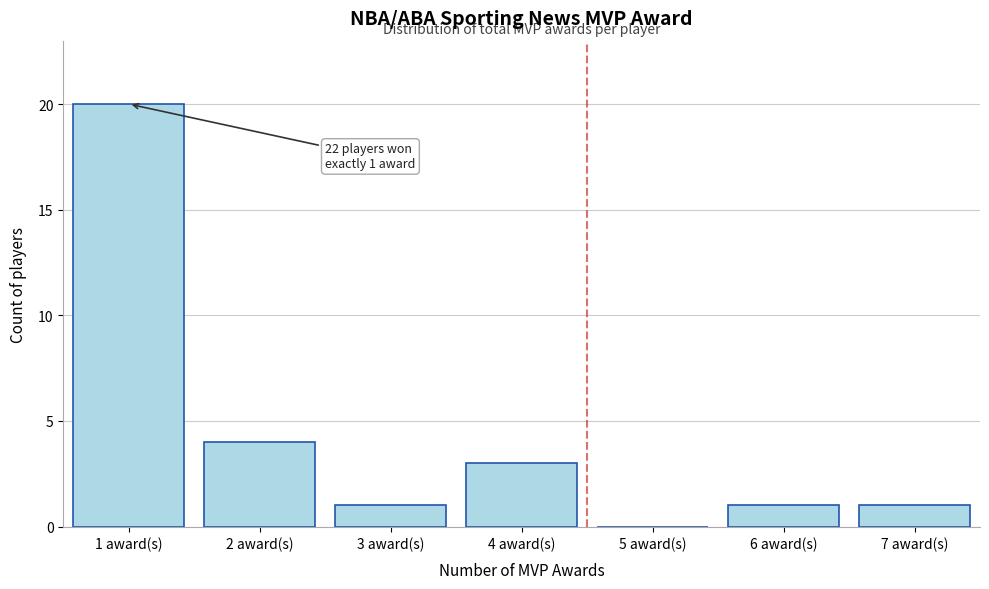

Reading right to left, list all the values displayed in this chart.

7 award(s)=1	6 award(s)=1	5 award(s)=0	4 award(s)=3	3 award(s)=1	2 award(s)=4	1 award(s)=20